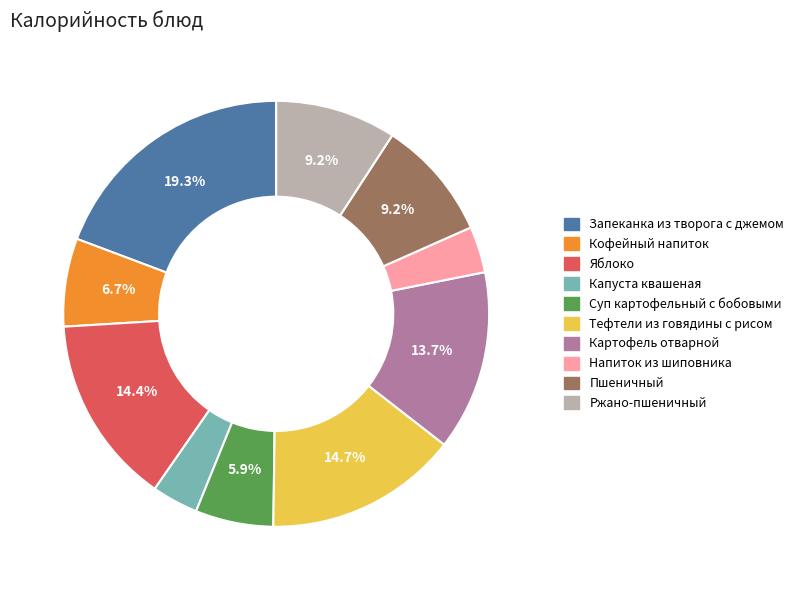

Is it true that Тефтели из говядины с рисом is 1% of the pie?

False